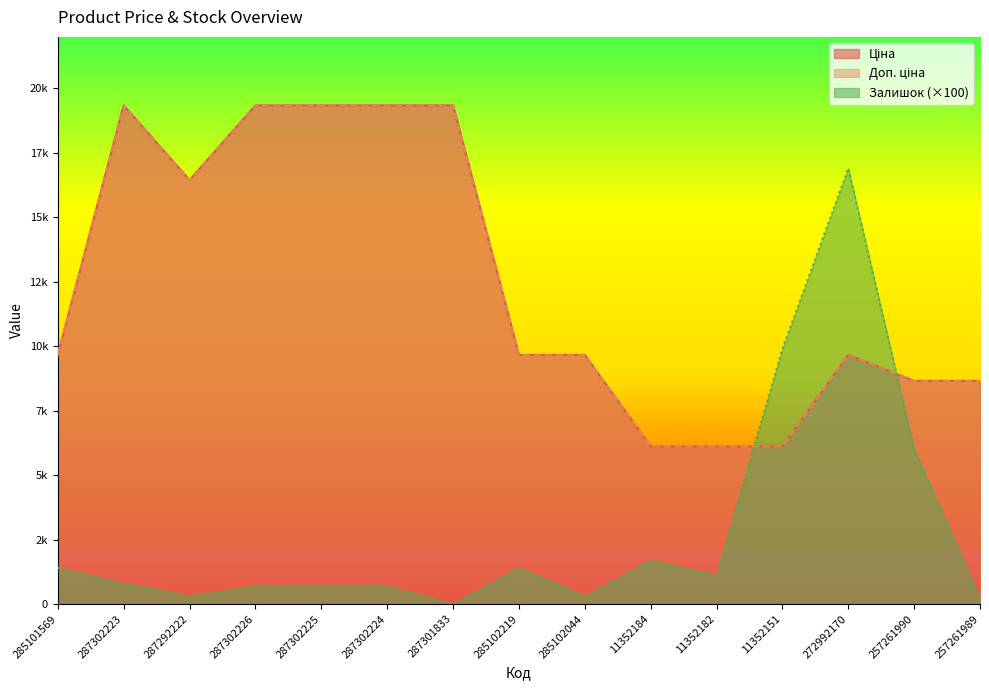

At which label is Залишок closest to 8450?

11352151